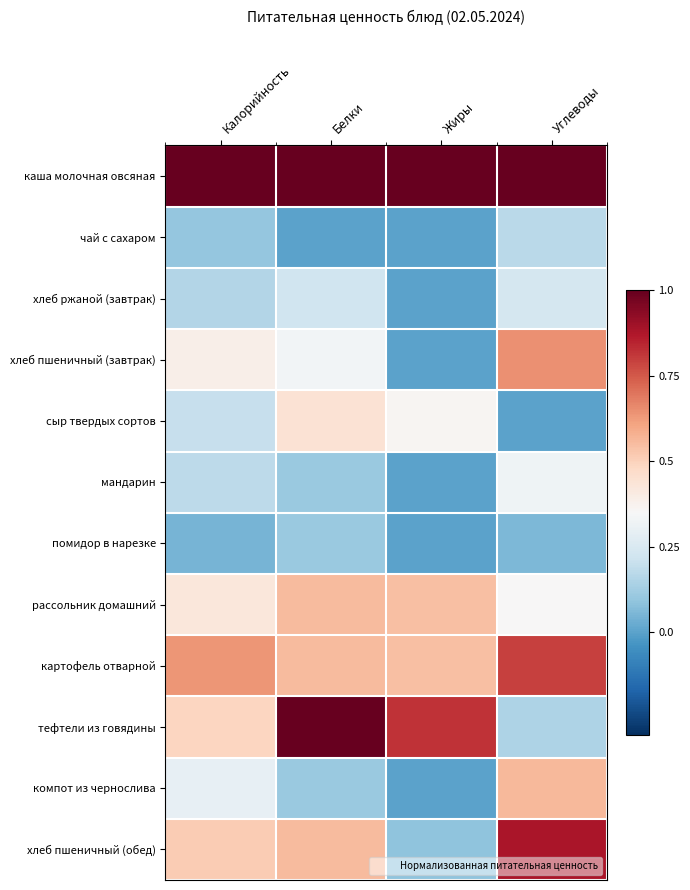

Rank the series by their maximum value, from highest to lowest.

каша молочная овсяная, тефтели из говядины, хлеб пшеничный (обед), картофель отварной, хлеб пшеничный (завтрак), компот из чернослива, рассольник домашний, сыр твердых сортов, мандарин, хлеб ржаной (завтрак), чай с сахаром, помидор в нарезке